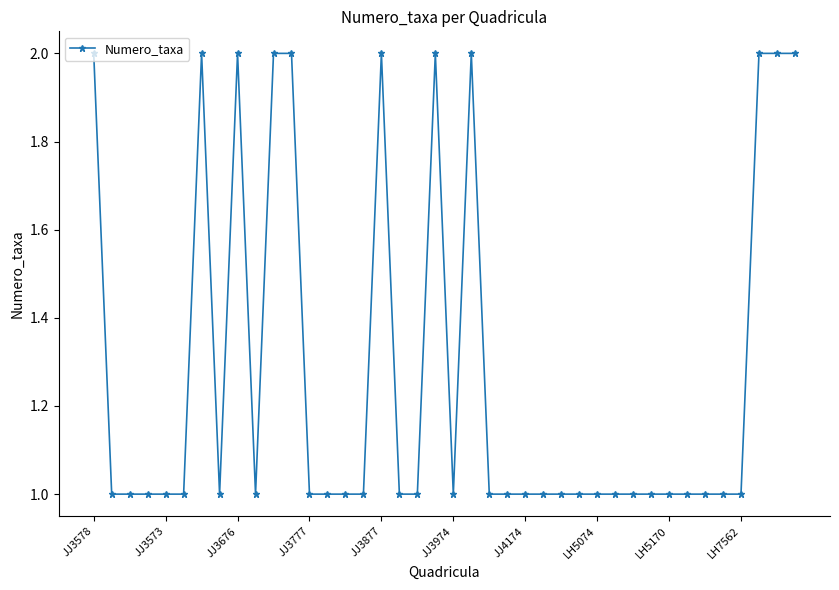

What is the value of the 37th point from the left?

1